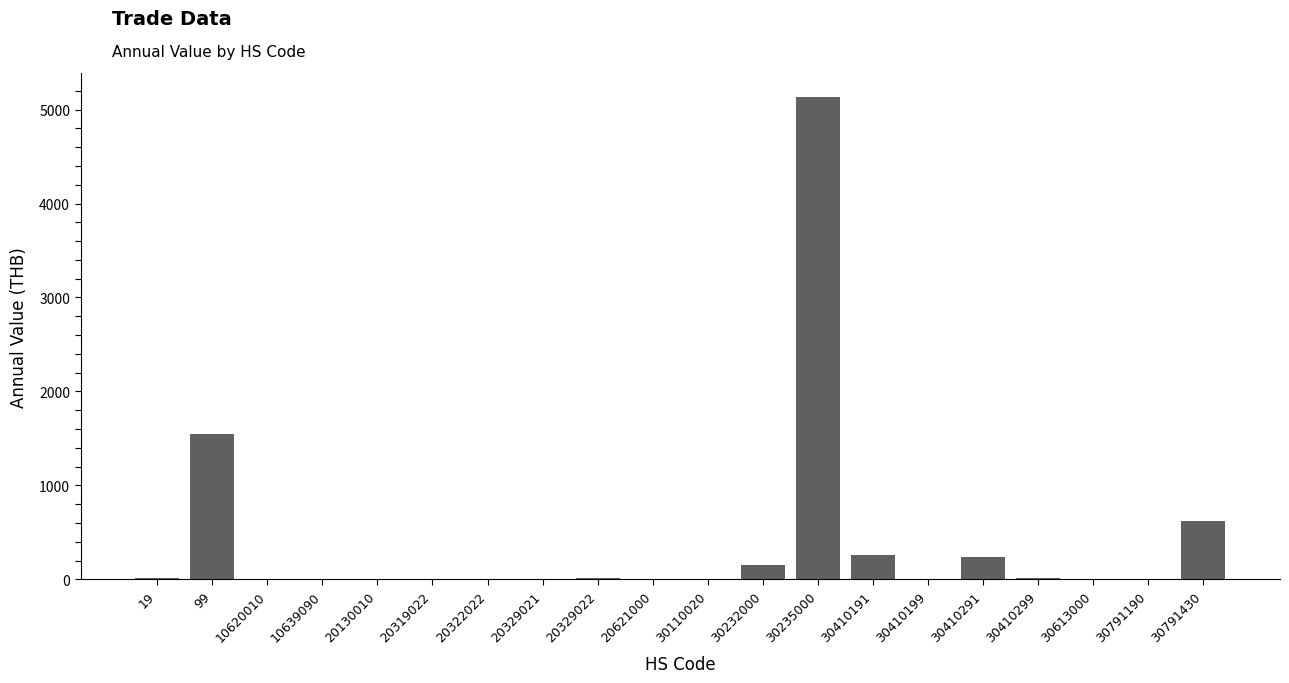

Approximately how many times larger is the value at 30791430 compared to 99?

0.4